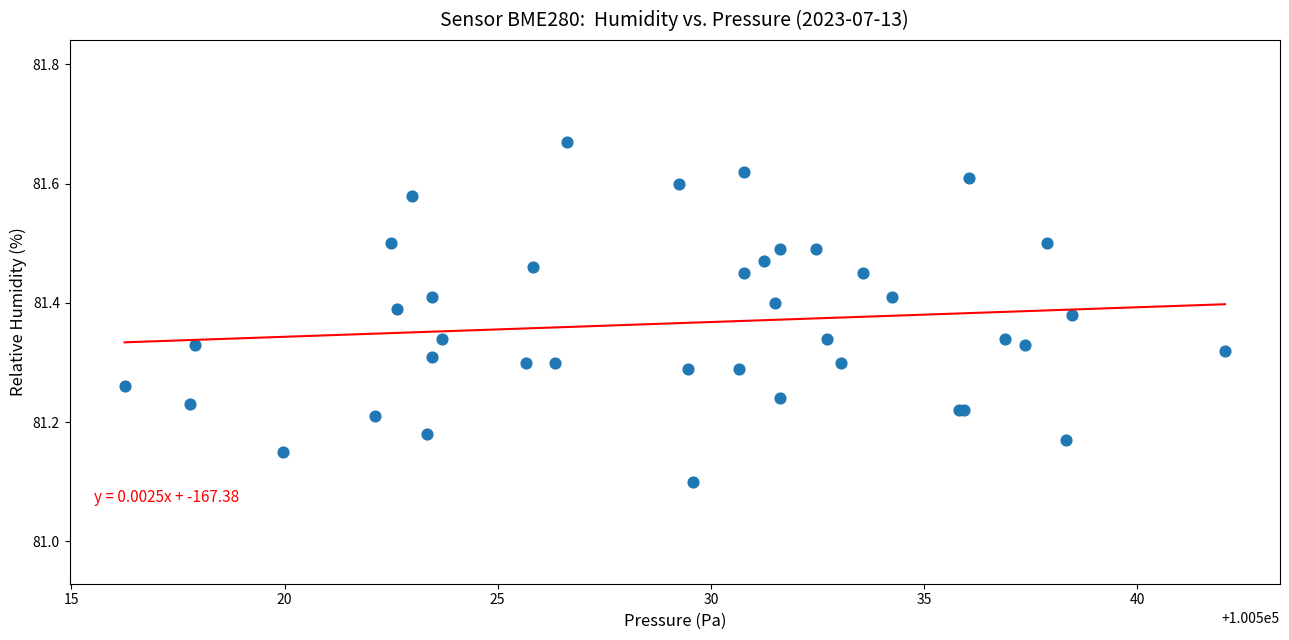

What Y value in the scatter plot is closest to 81?

81.1